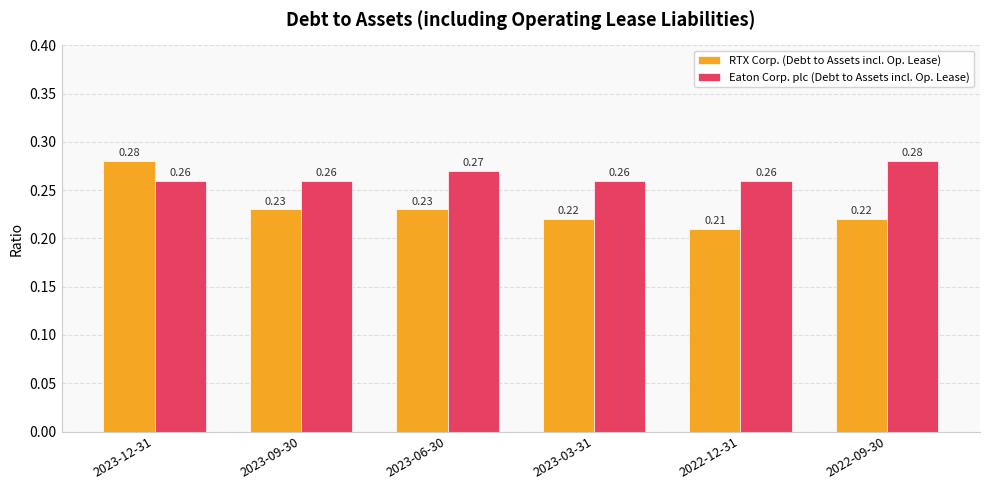

What position from the right is 2022-12-31?

2